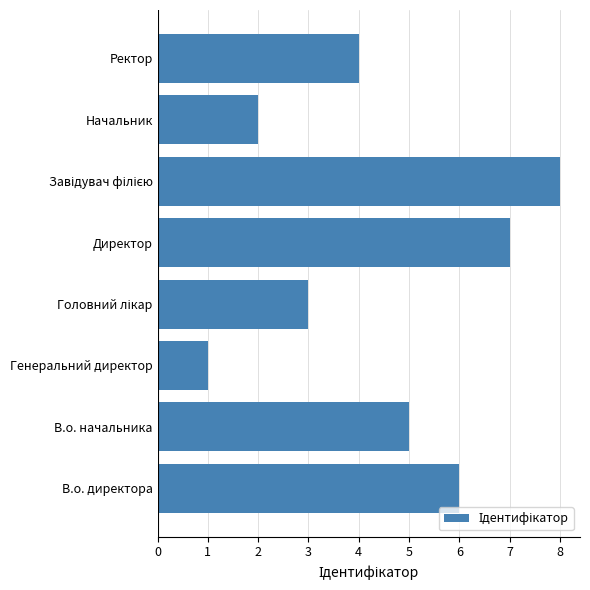

Which category has the lowest value across all series?

Генеральний директор